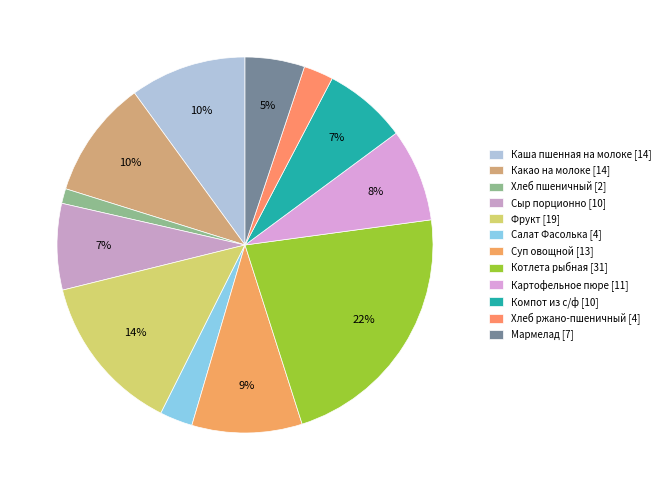

To the nearest percent, what is the difference between the Какао на молоке and Хлеб пшеничный slice percentages?

9%